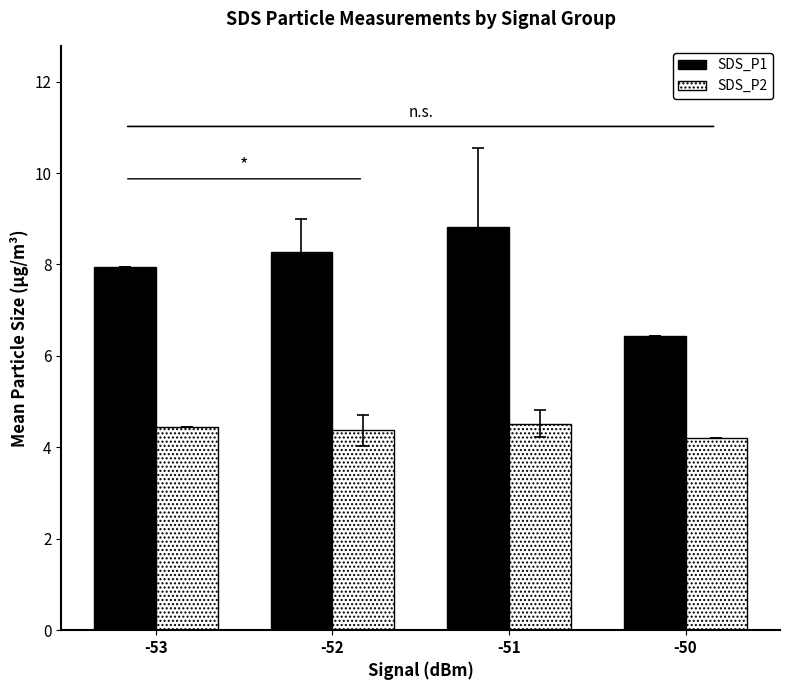

At -52, list the series in order from largest to smallest.

SDS_P1, SDS_P2